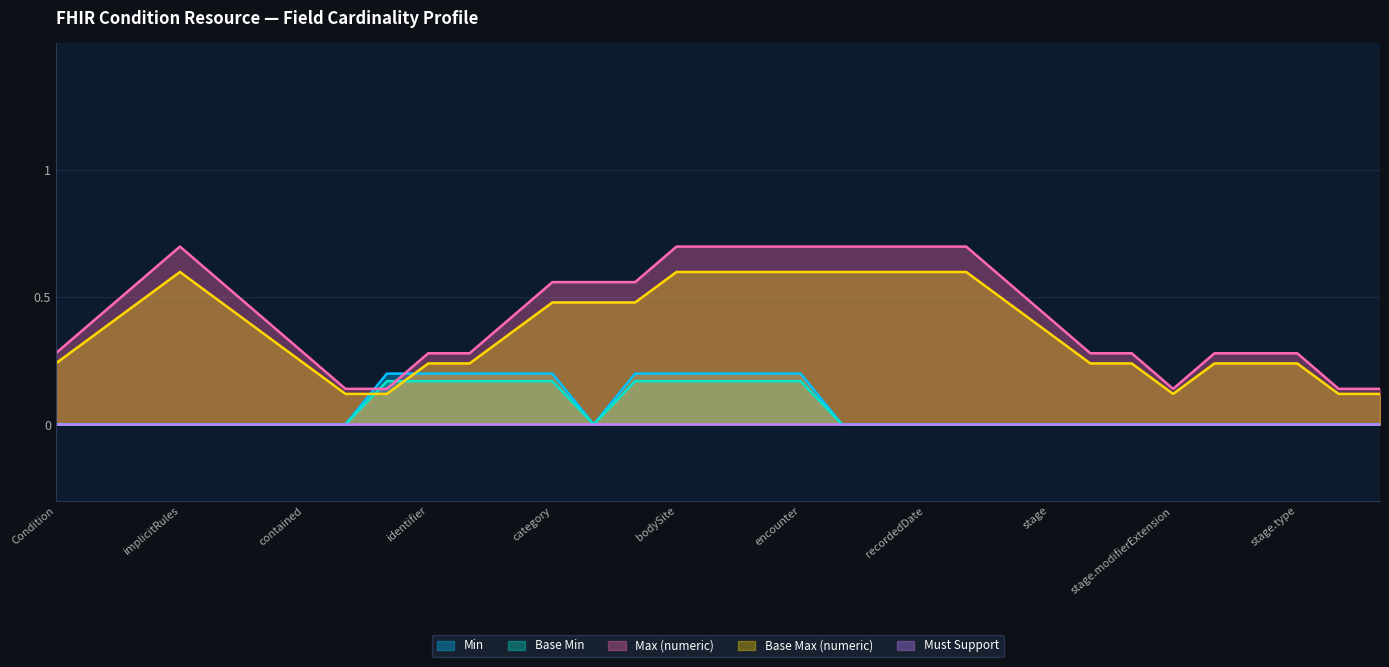

How many times do Base Max (numeric) and Min cross each other?

2